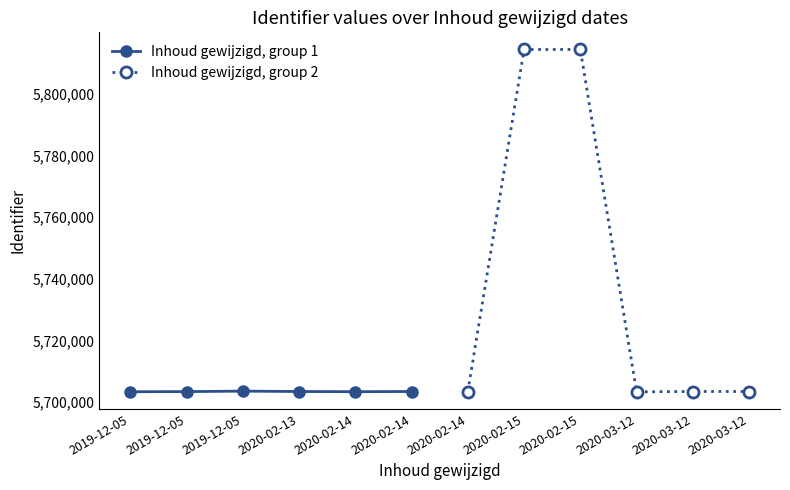

List the series in order of their peak value, highest first.

Inhoud gewijzigd, group 2, Inhoud gewijzigd, group 1